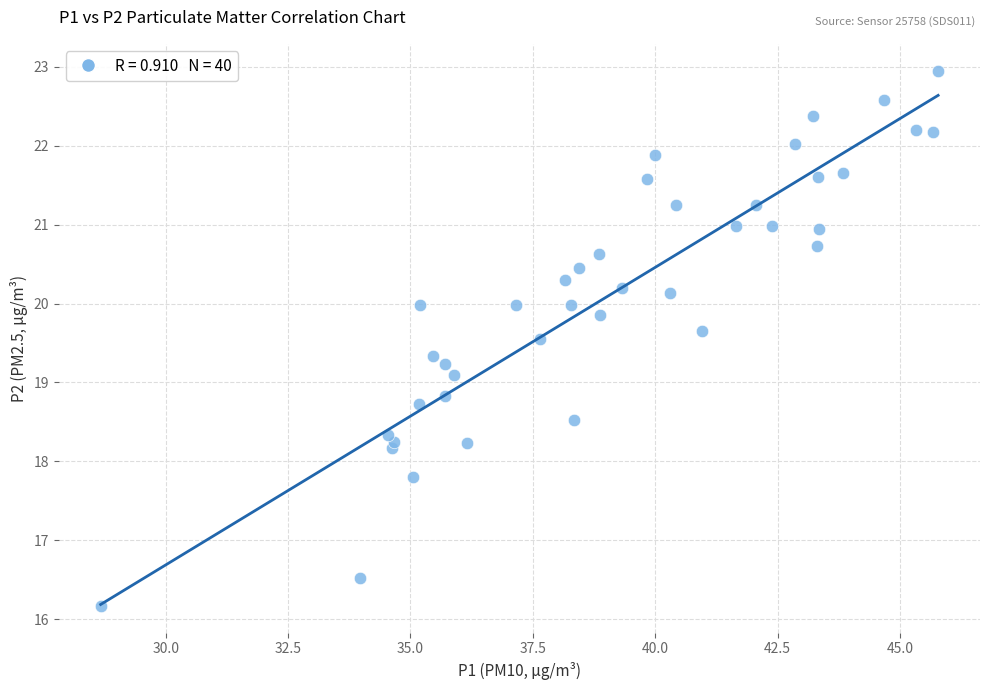

What is the range of Y values (max minus min)?

6.8